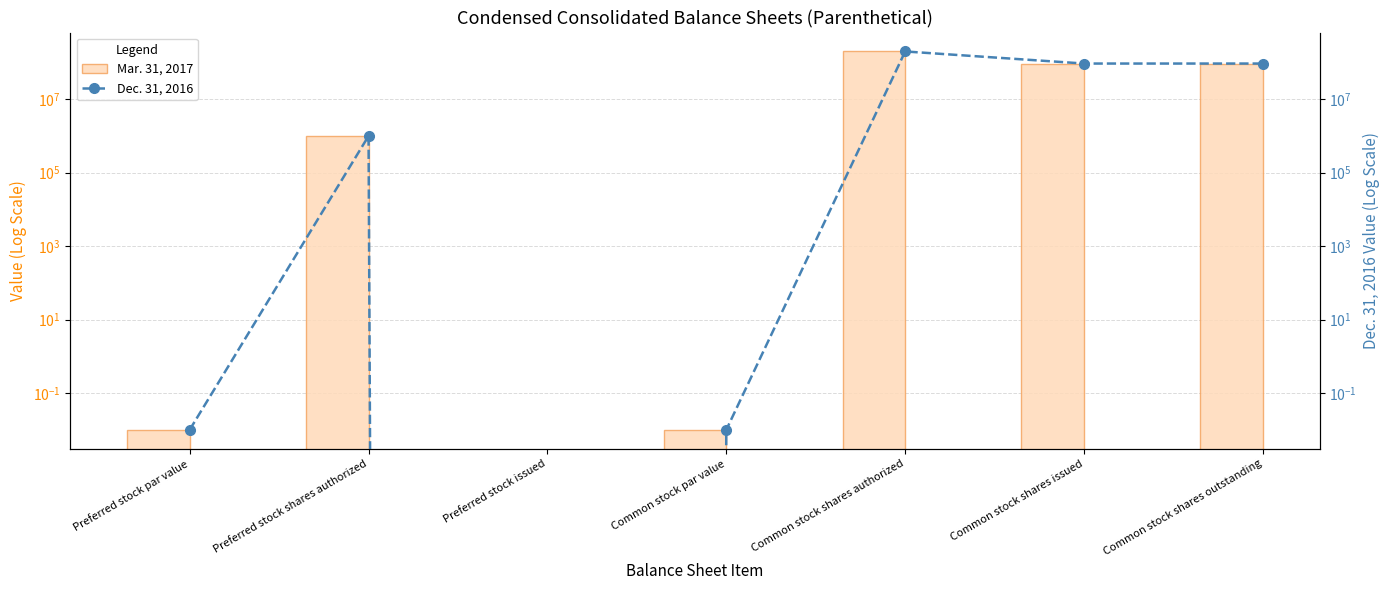

Is it true that Mar. 31, 2017 equals 0.0 at Preferred stock par value?

False